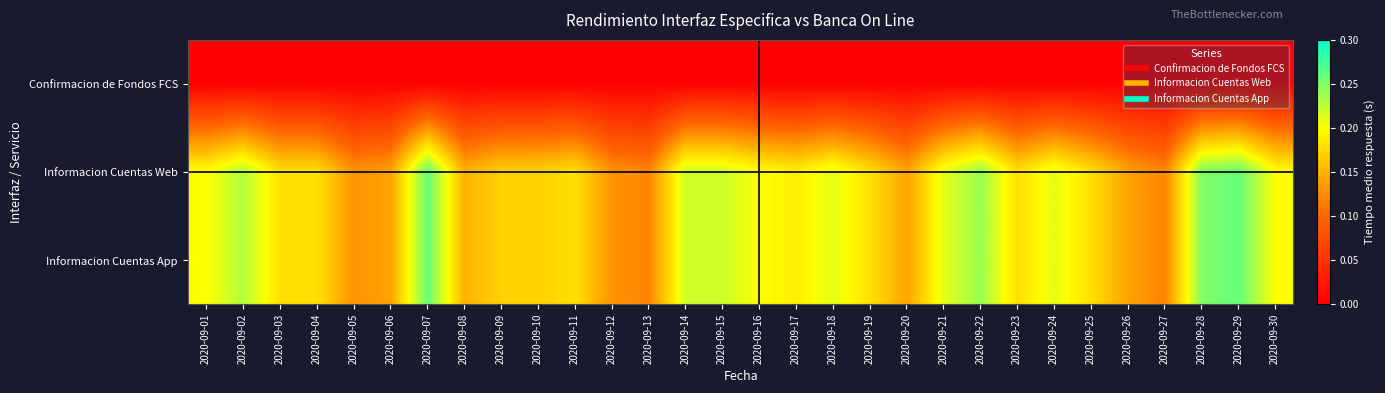

Count the number of categories in the chart.

30